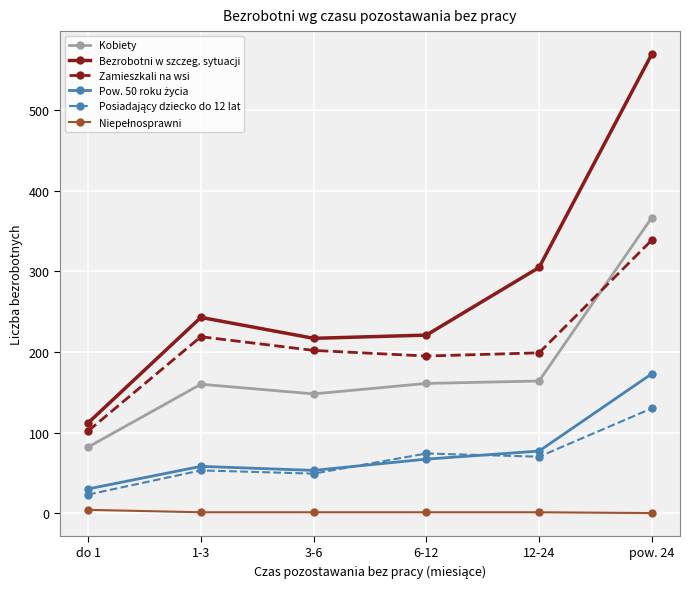

True or false: Bezrobotni w szczeg. sytuacji and Kobiety cross at least once.

False